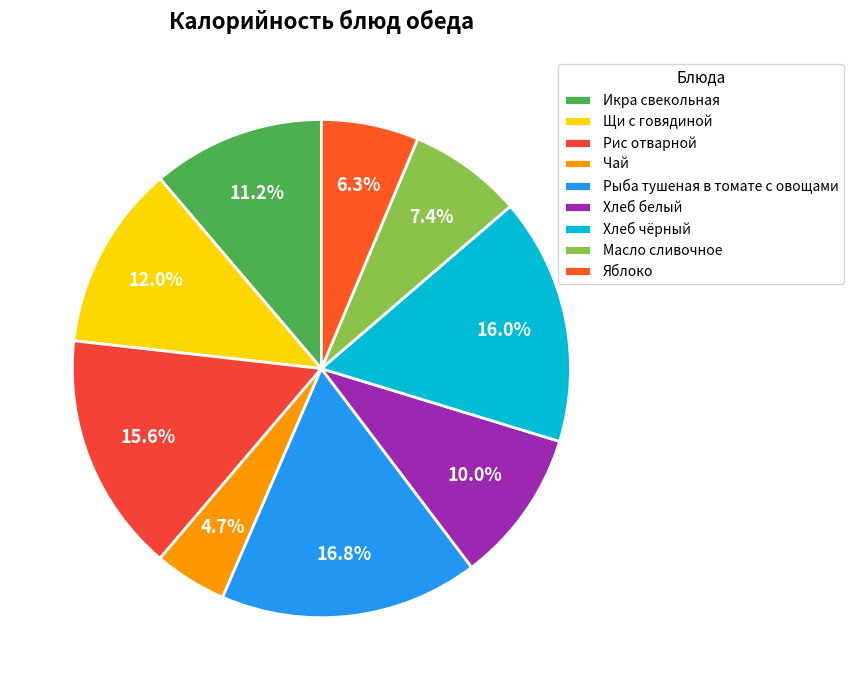

Count the number of slices in the pie.

9